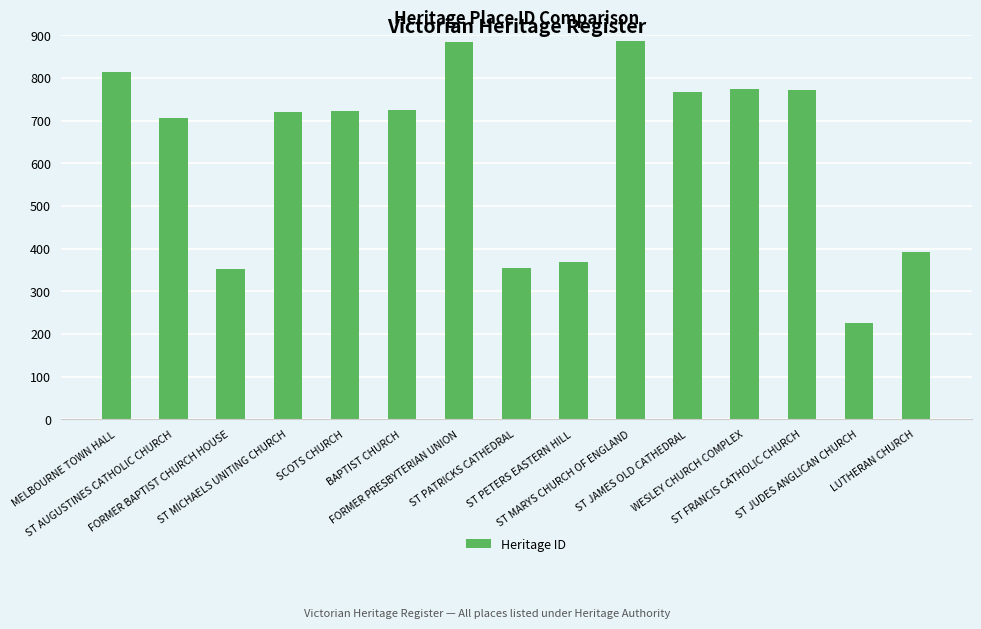

What is the change in value from FORMER BAPTIST CHURCH HOUSE to ST PATRICKS CATHEDRAL?

+3